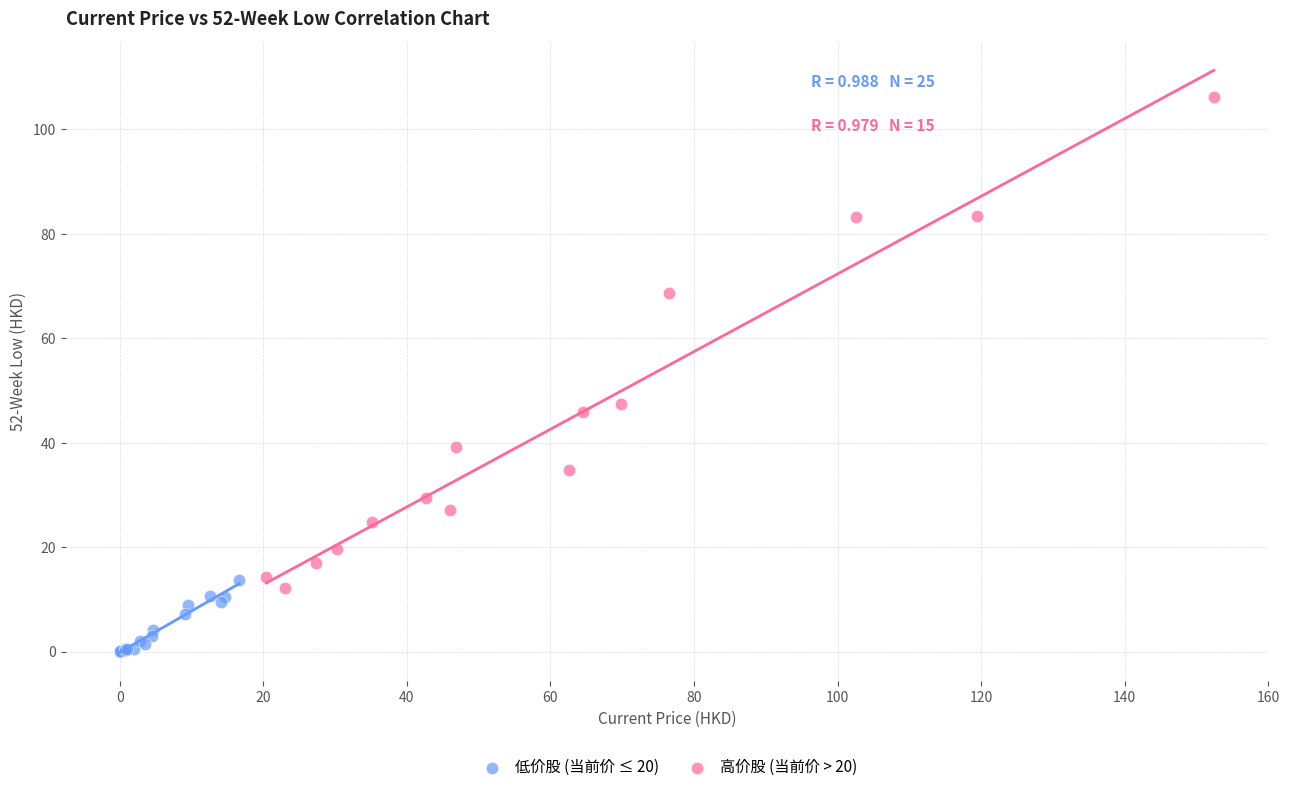

Which series has the widest spread of Y values?

高价股 (当前价 > 20)